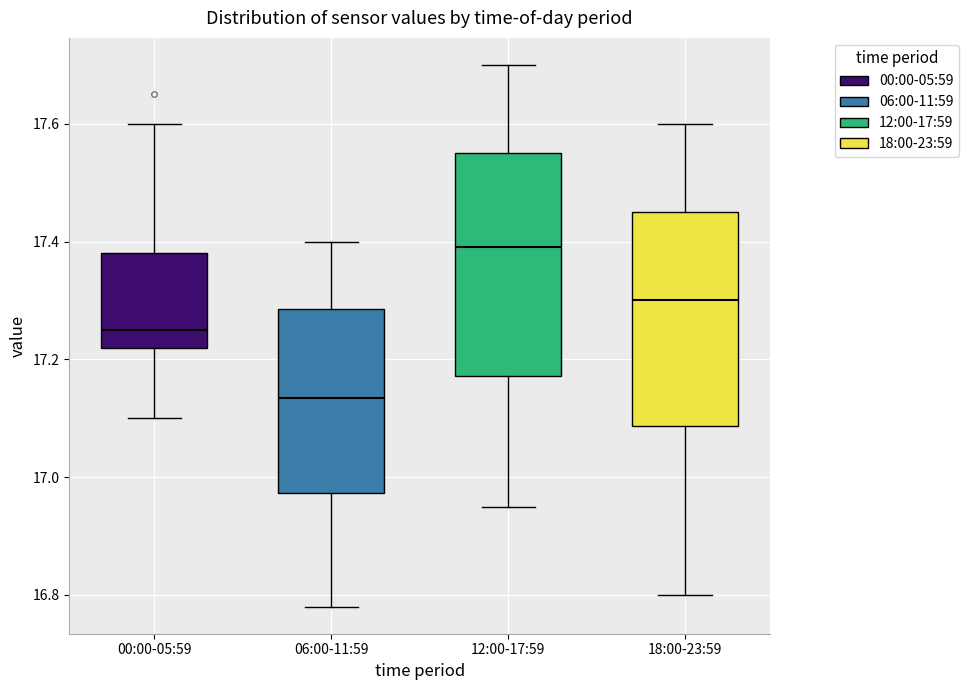

Which box has the lowest median line?

06:00-11:59